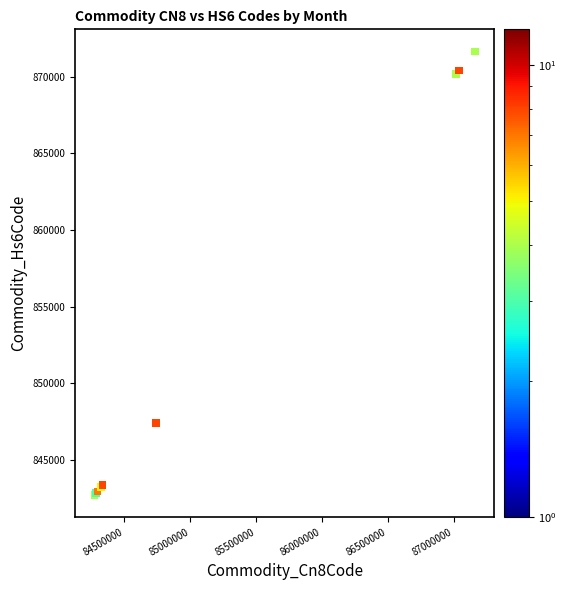

What Y value in the scatter plot is closest to 857180?

847420